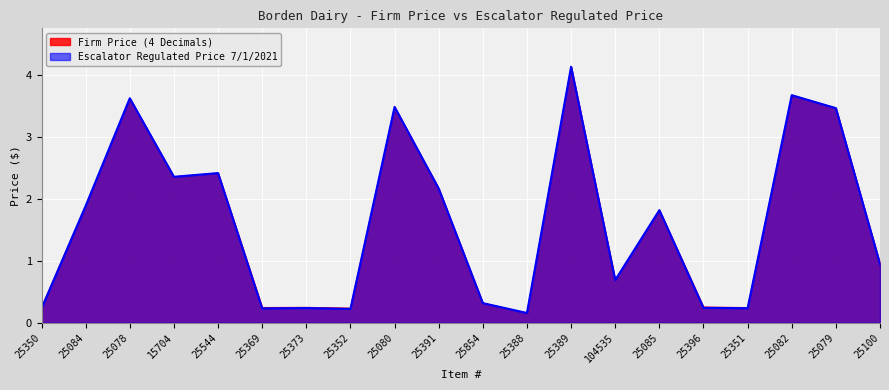

True or false: Escalator Regulated Price 7/1/2021 has a value of 5.3 at 25080.

False